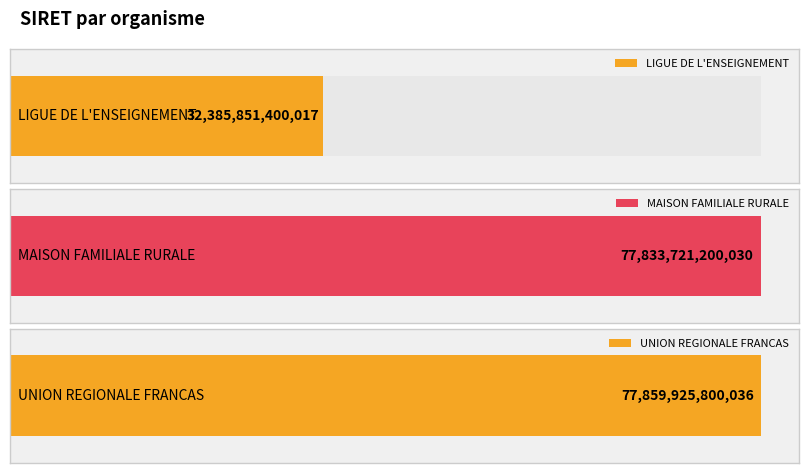

Where is the data nearest to the value 55122888600026?

MAISON FAMILIALE RURALE